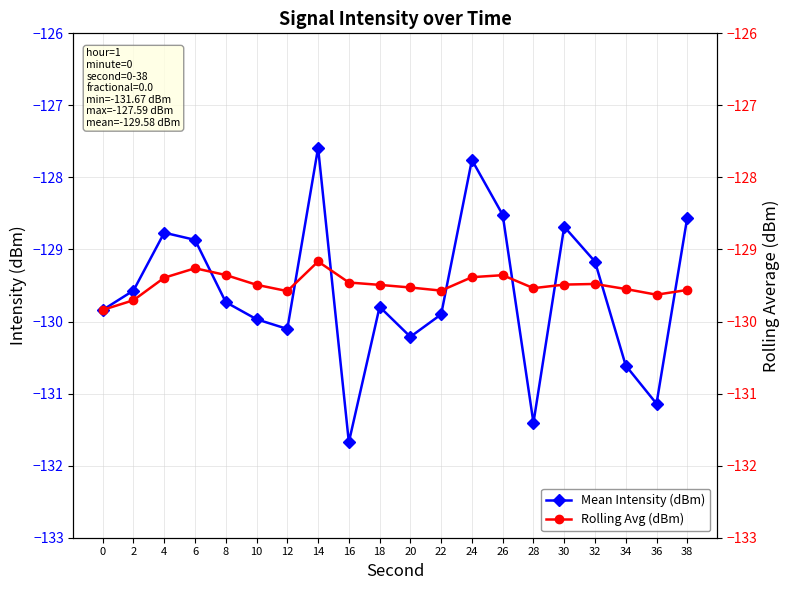

What is the value of the Mean Intensity (dBm) point at the 1st from the left?

-129.8